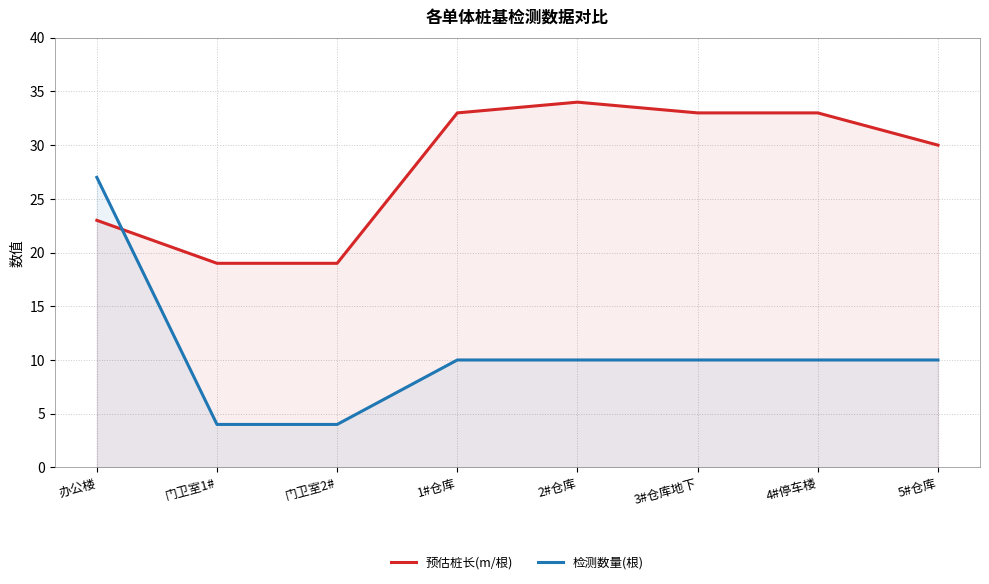

What position from the left is 办公楼?

1